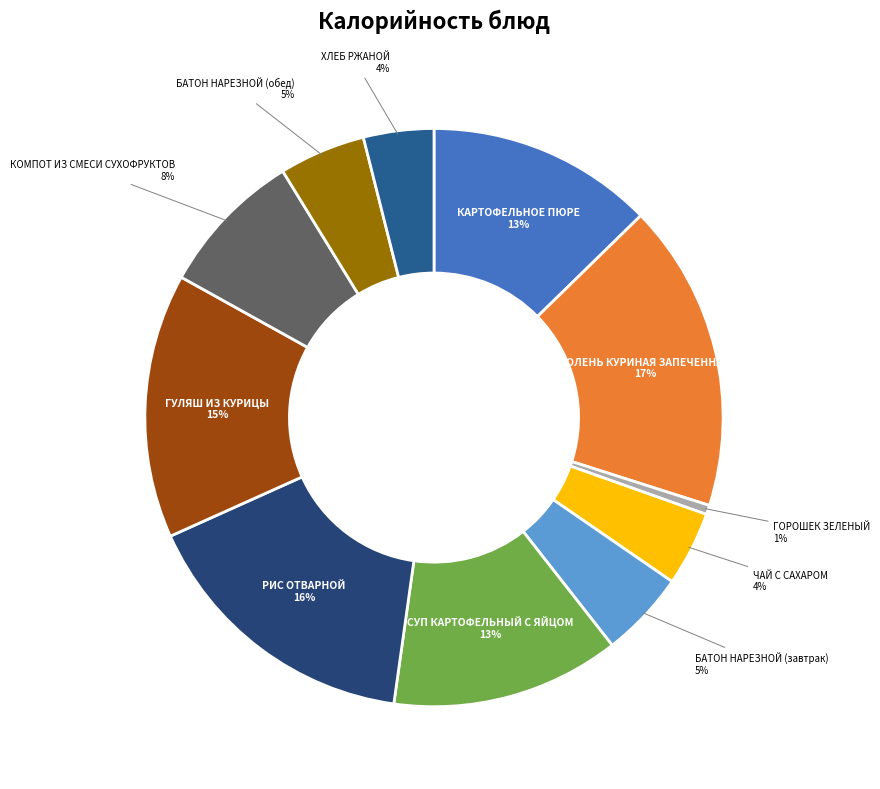

Between КОМПОТ ИЗ СМЕСИ СУХОФРУКТОВ and ГУЛЯШ ИЗ КУРИЦЫ, which is larger?

ГУЛЯШ ИЗ КУРИЦЫ